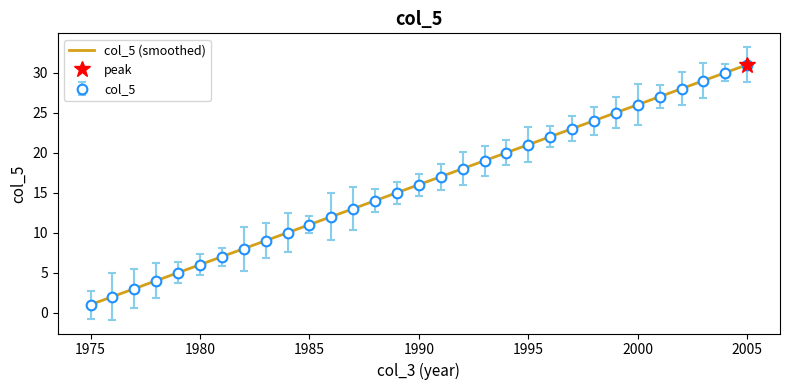

Is it true that the value at 1977 is 4?

False